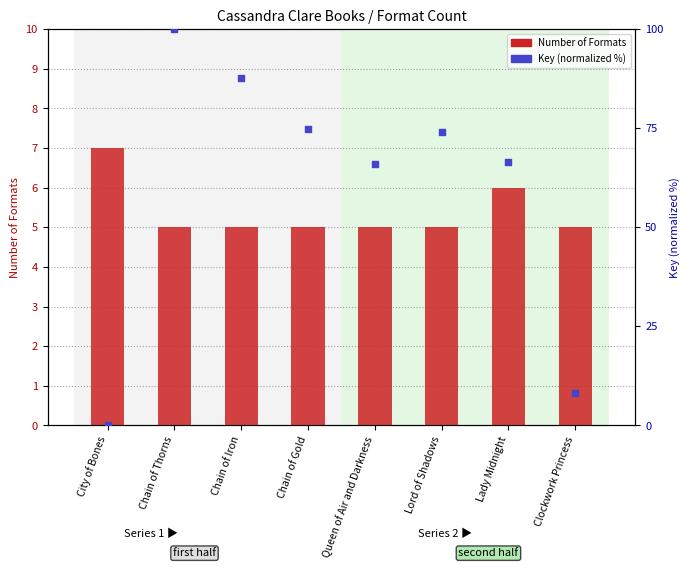

Which series has the largest Y range (max minus min)?

Key (normalized %)